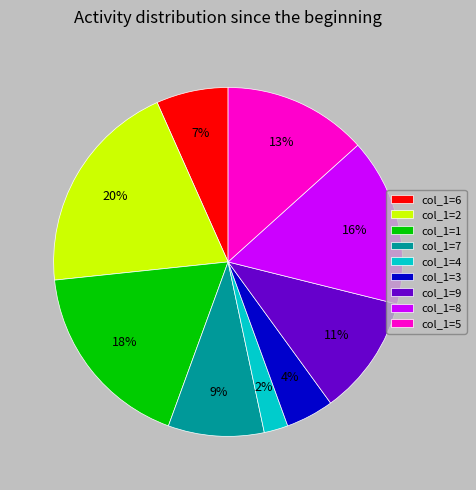

What is the ratio of the value at col_1=1 to the value at col_1=7?

2.0